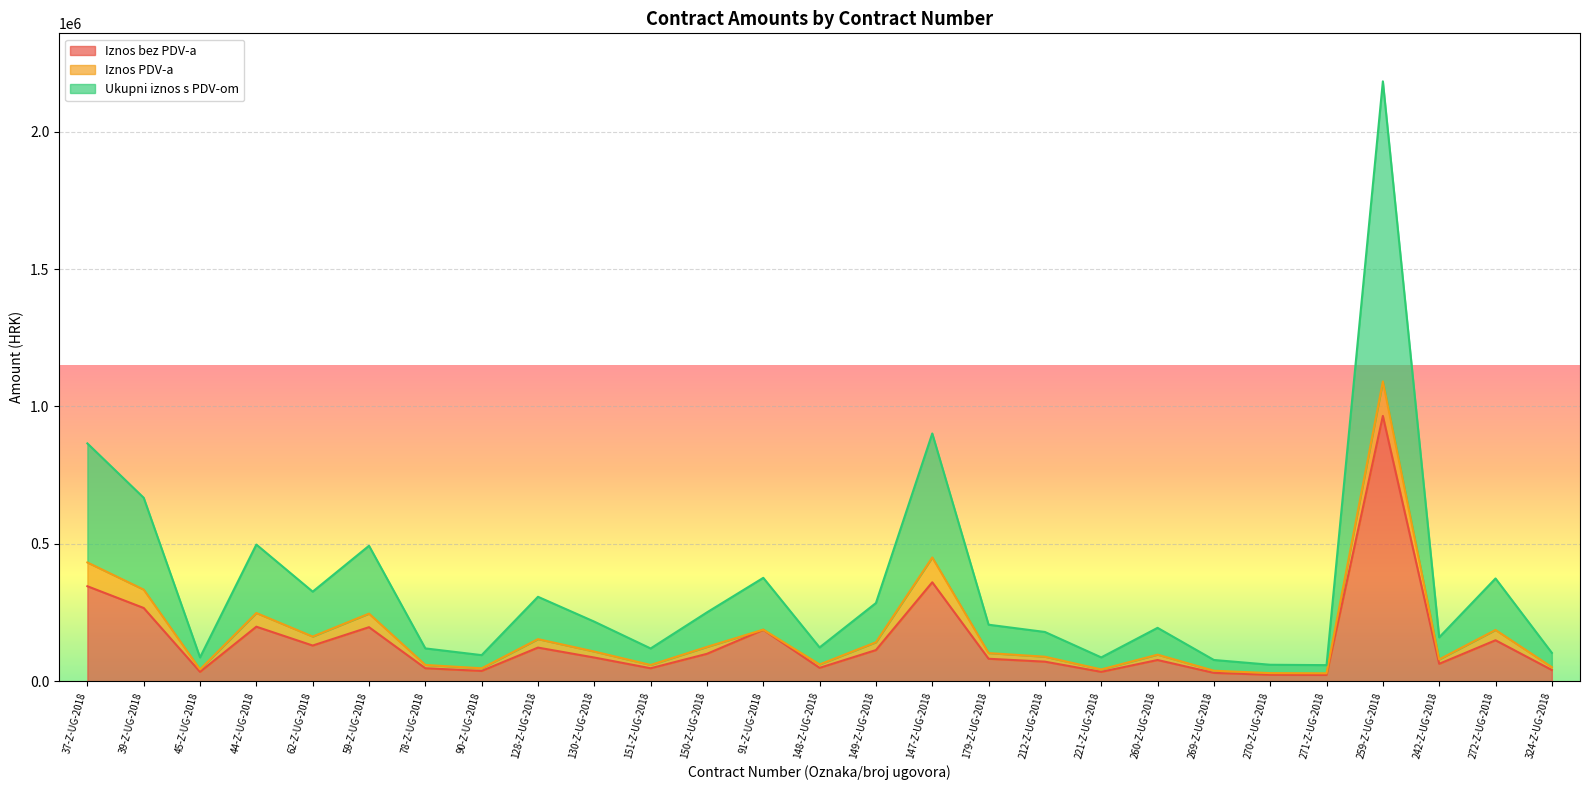

Does the chart display data point markers on the line(s)?

No